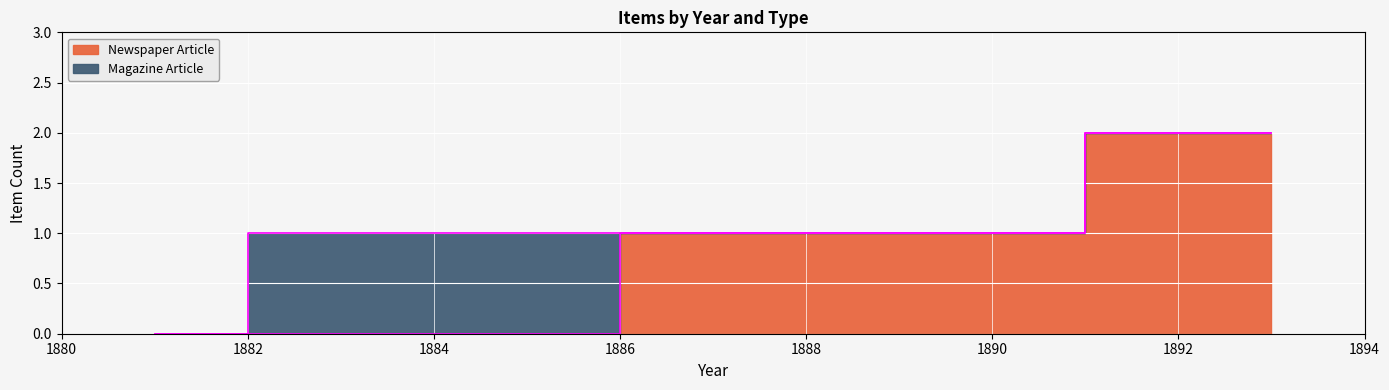

True or false: Magazine Article has more than 0 interior local peaks.

True